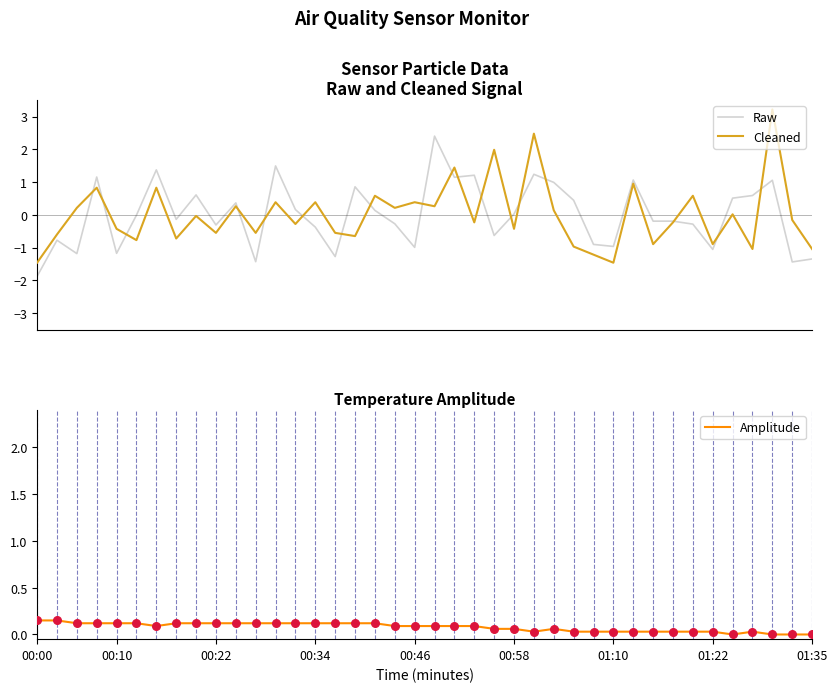

At how many categories does at least one series exceed 1?

10